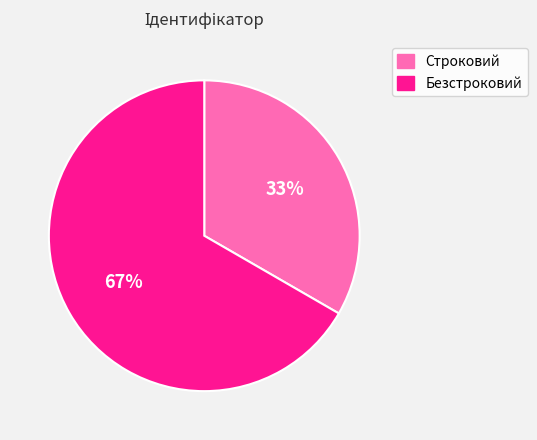

To the nearest percent, what is the average slice percentage?

50%